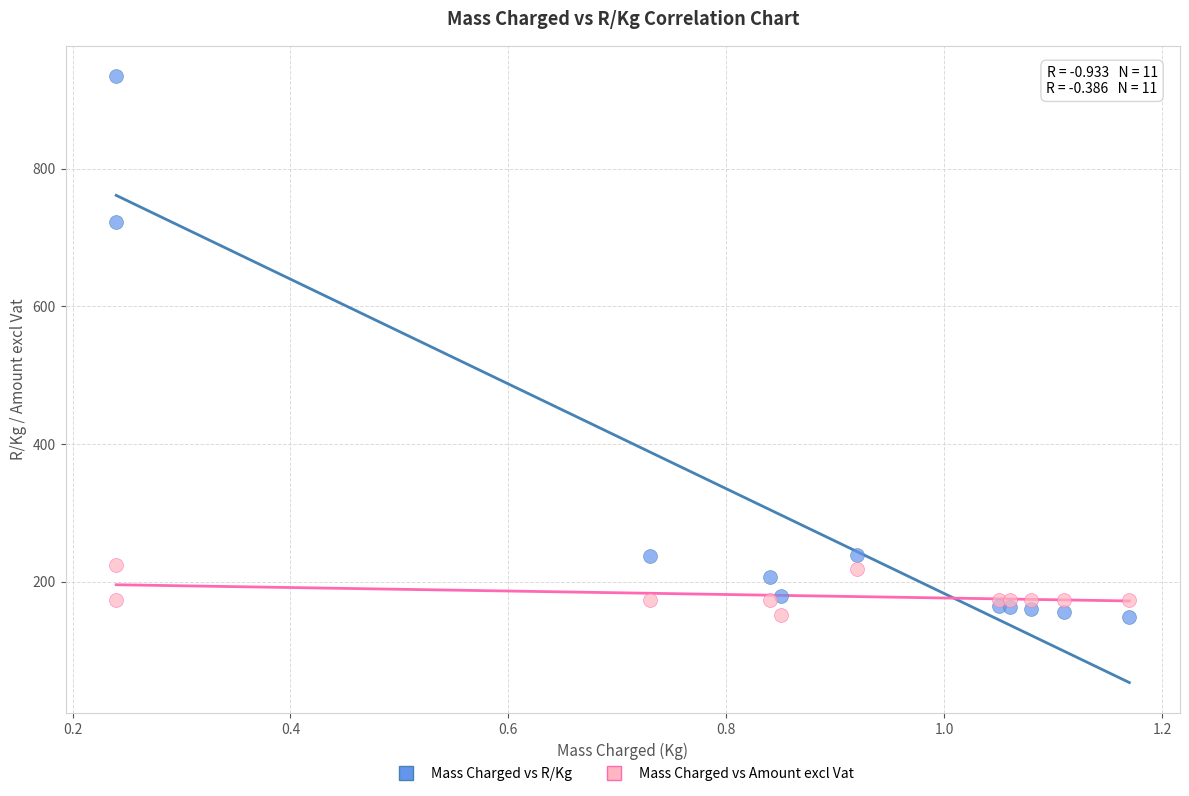

Which series contains the highest Y value?

Mass Charged vs R/Kg